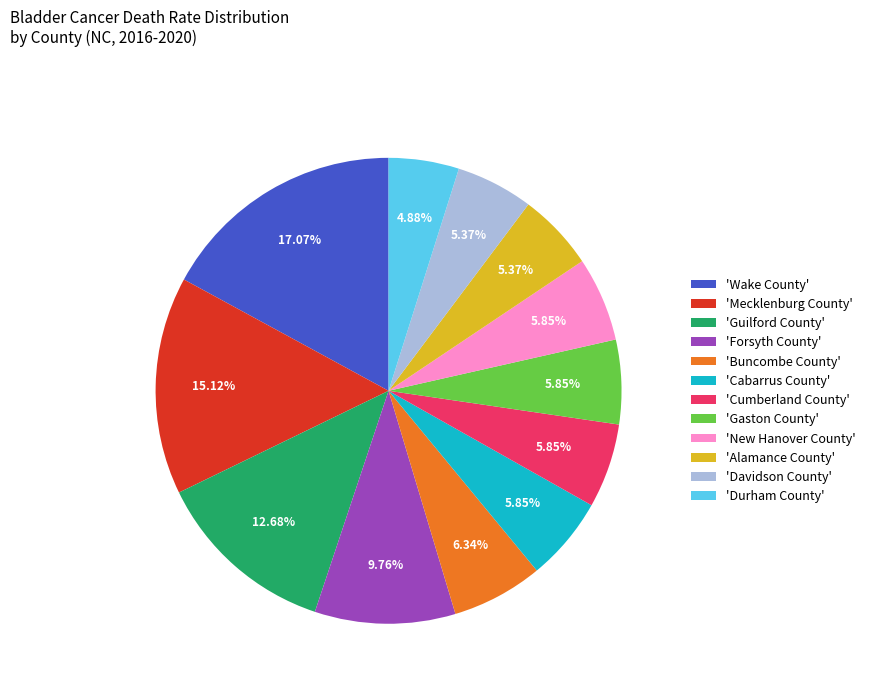

What is the largest slice in the pie chart?

'Wake County'